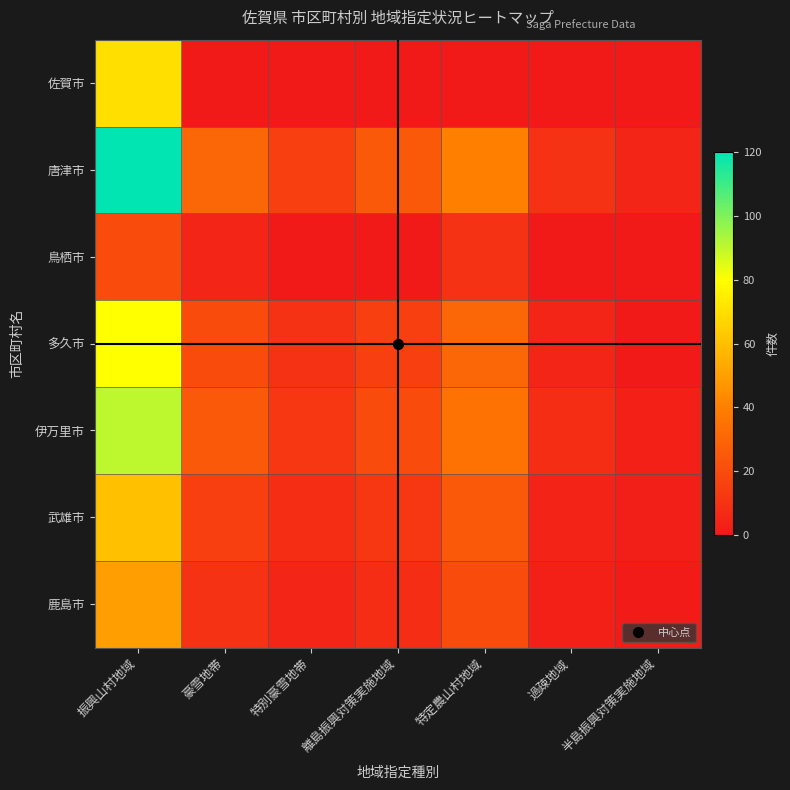

Which series has the largest range (max minus min)?

唐津市